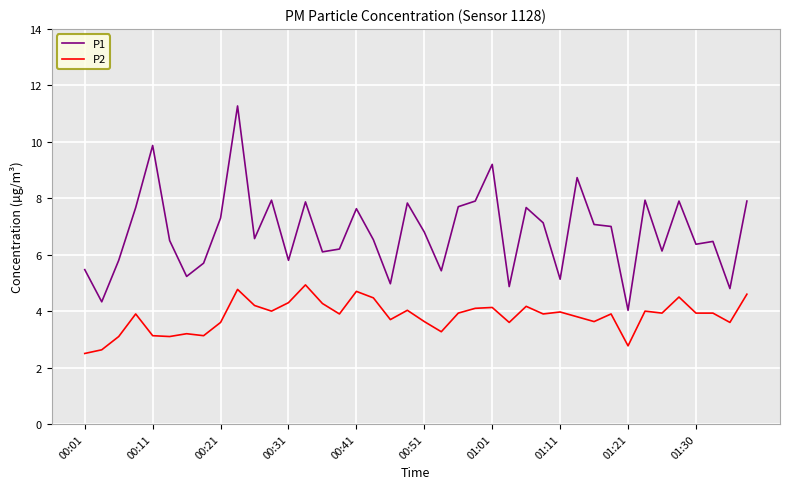

True or false: P1 and P2 intersect in this chart.

False